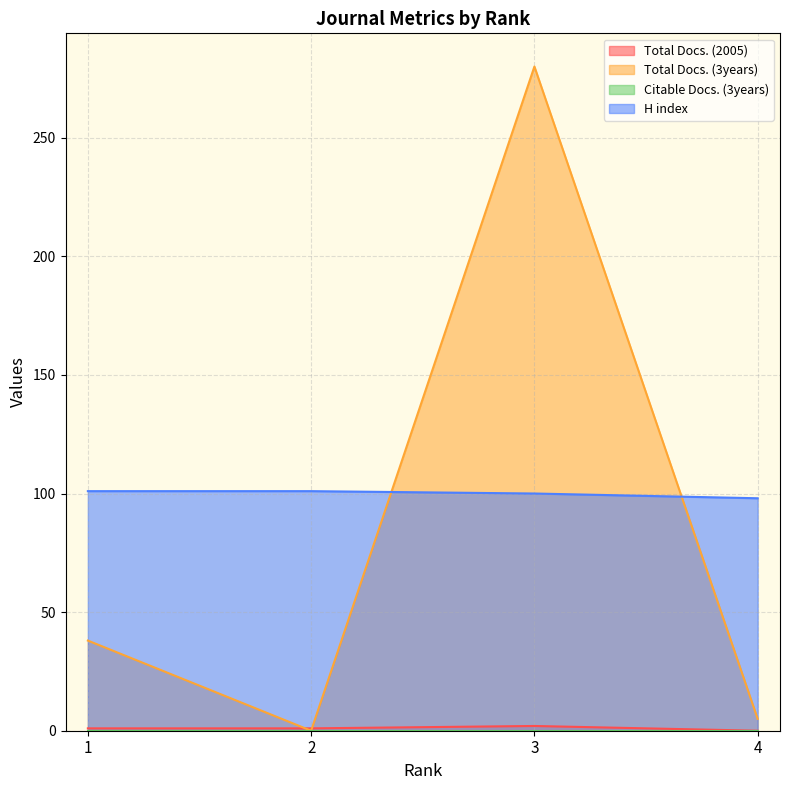

At which label does Total Docs. (3years) first exceed 38?

3